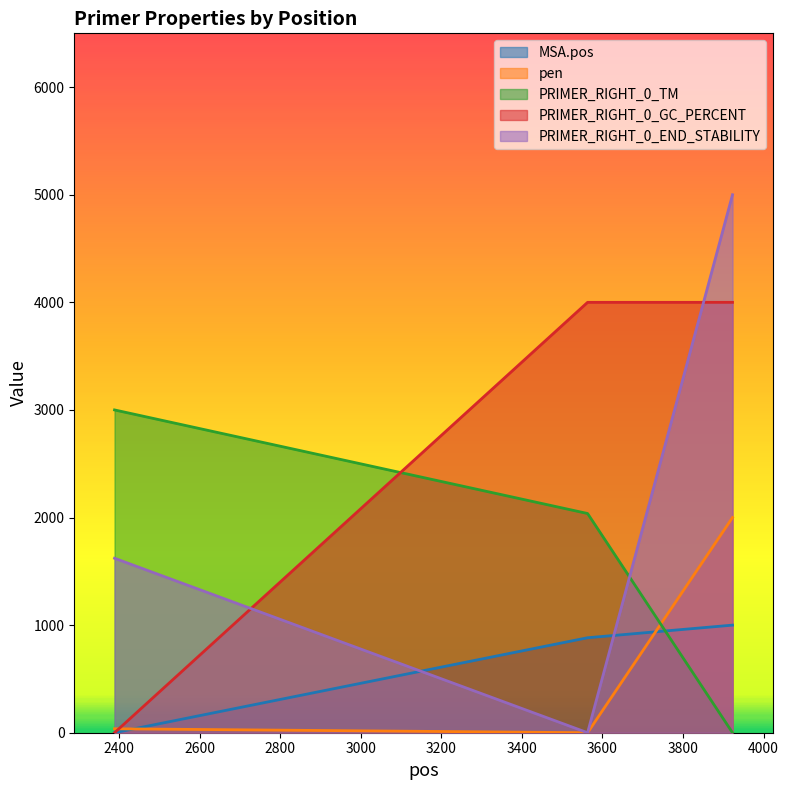

What is the value of the pen point at the 3rd from the left?

2000.0